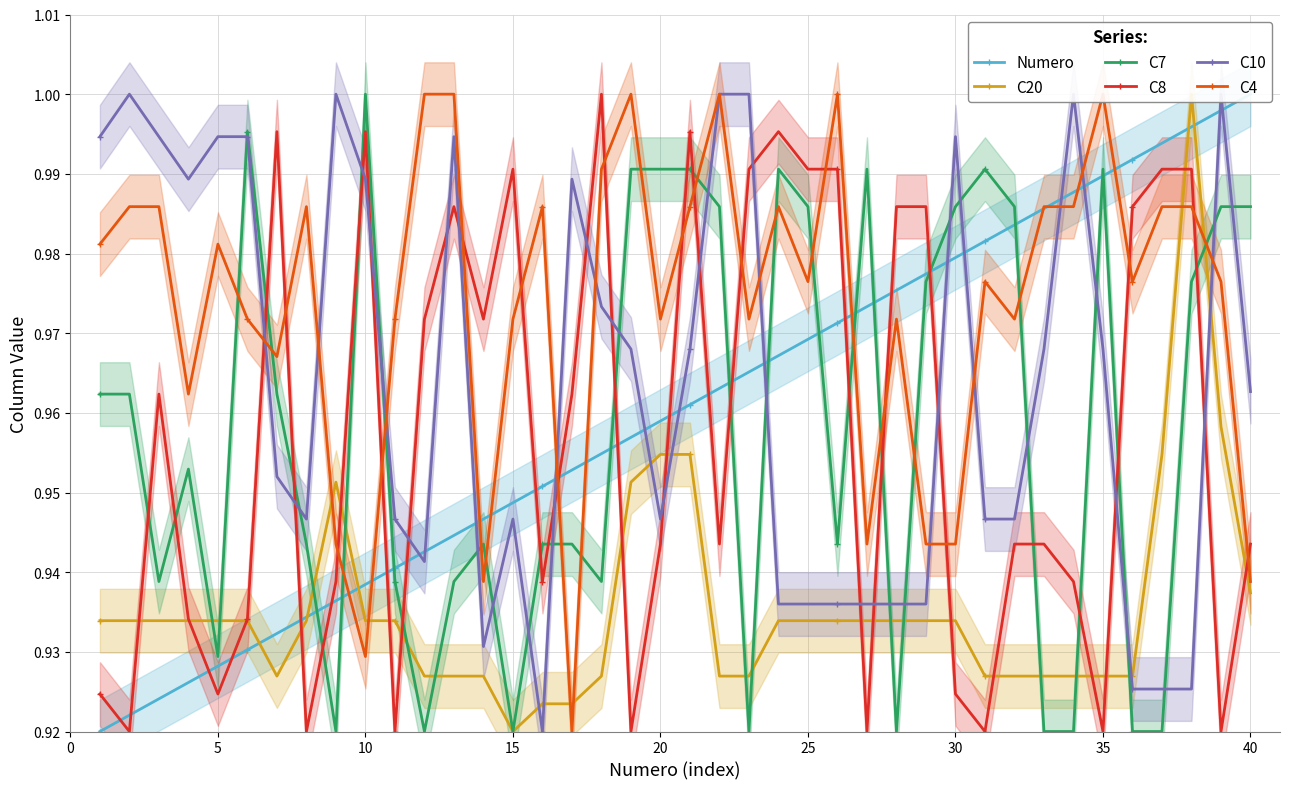

What is the difference between the maximum and second lowest values in the C7 series?

0.1